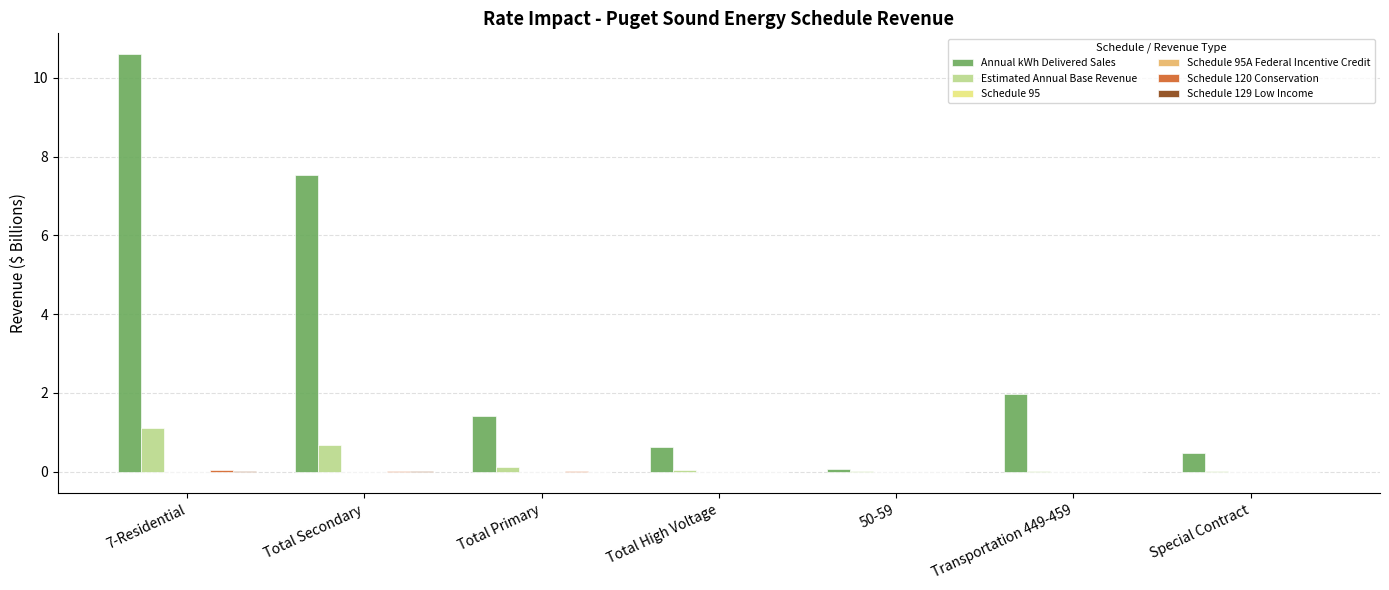

Which series has the largest total across all categories?

Annual kWh Delivered Sales